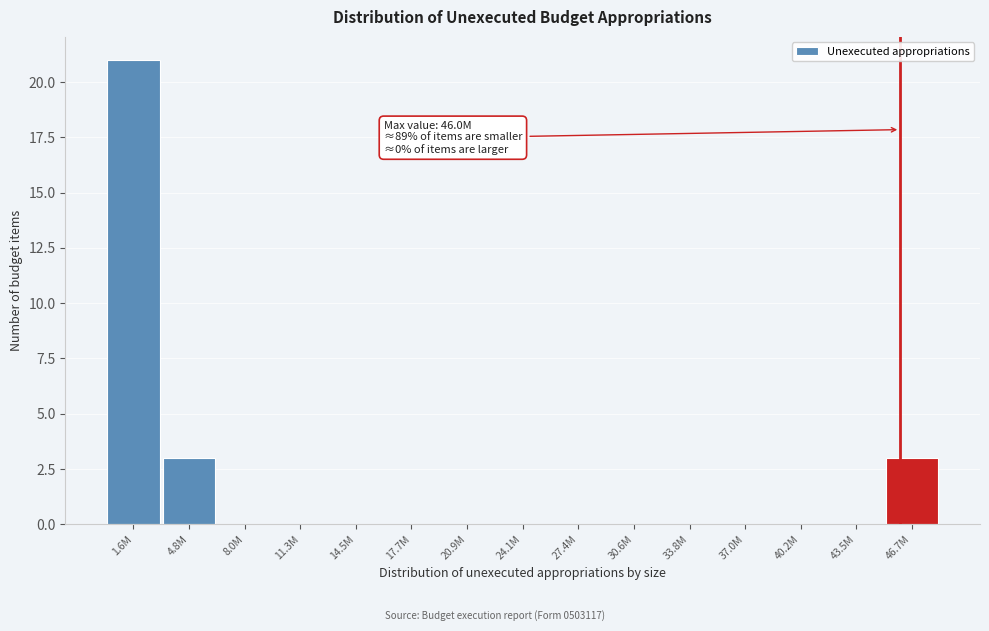

Reading left to right, extract all data points from this chart.

1.6M=21	4.8M=3	8.0M=0	11.3M=0	14.5M=0	17.7M=0	20.9M=0	24.1M=0	27.4M=0	30.6M=0	33.8M=0	37.0M=0	40.2M=0	43.5M=0	46.7M=3